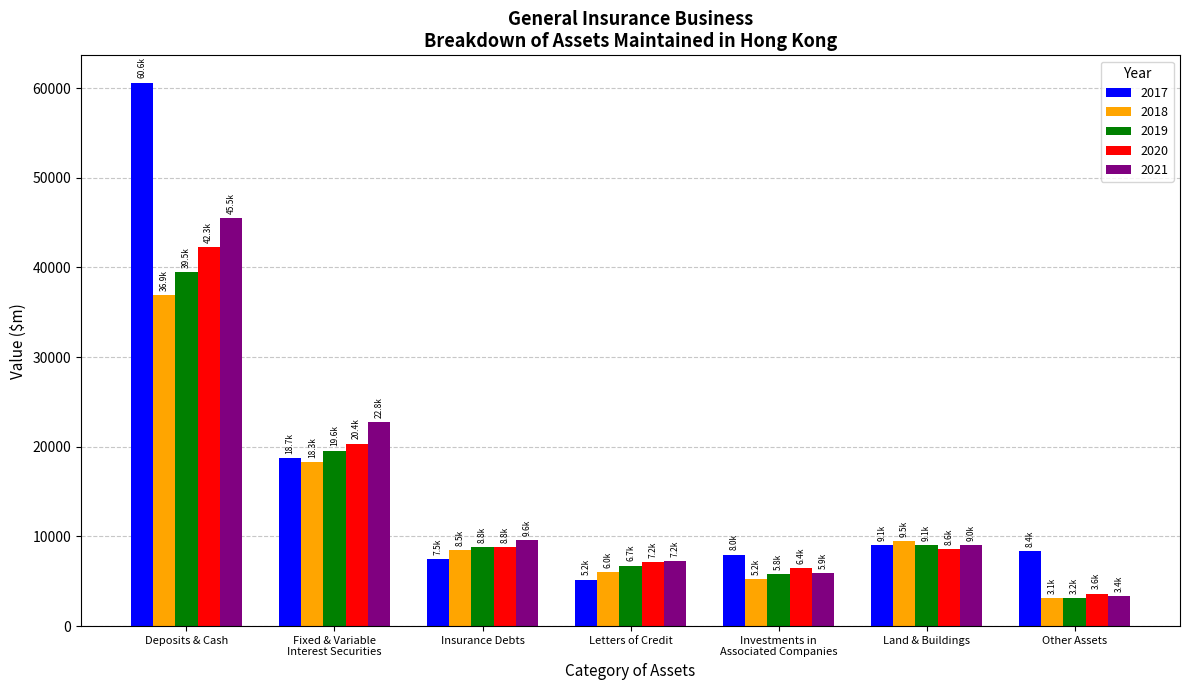

Rank the series by their maximum value, from highest to lowest.

2017, 2021, 2020, 2019, 2018